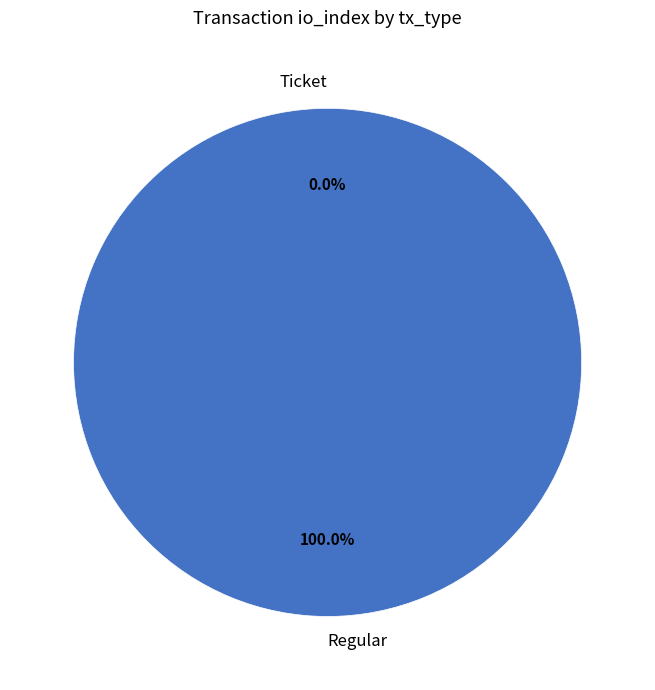

Is it true that Regular is 88% of the pie?

False